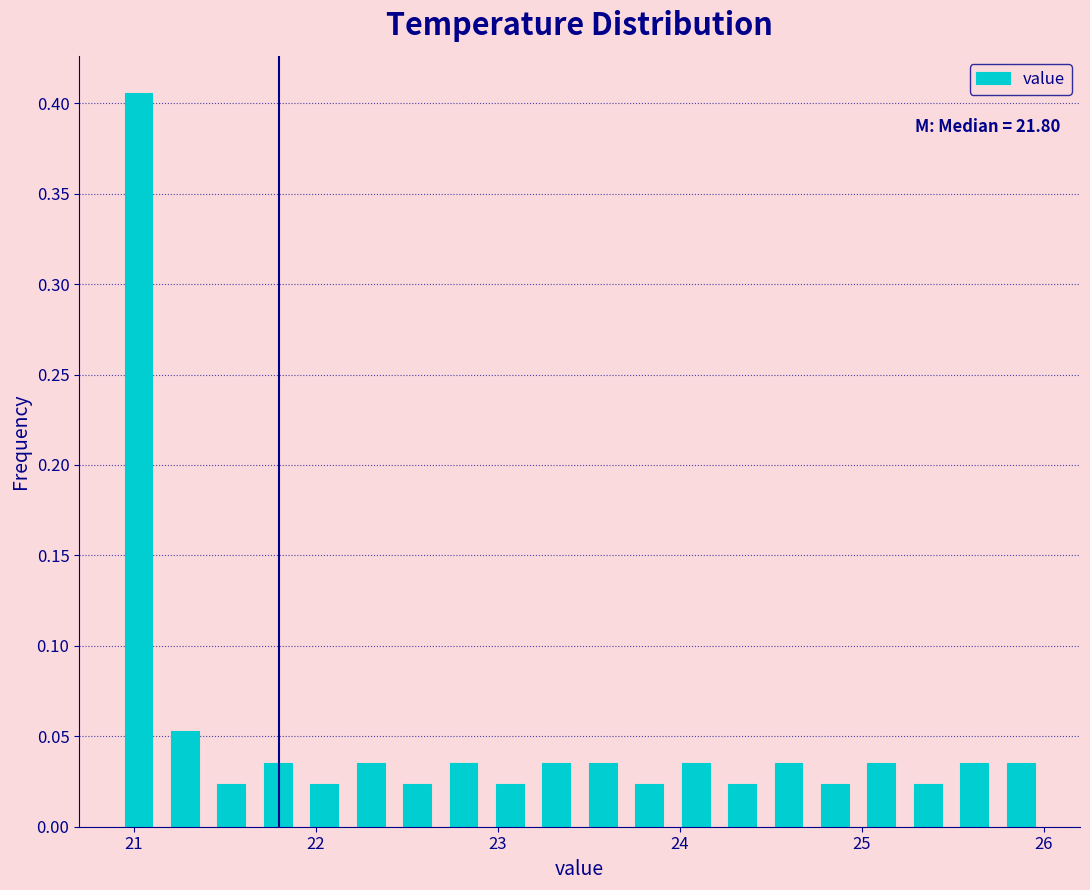

Around what value on the x-axis is the tallest bar? Give the approximate position of its centre, as read against the axis.

21.0